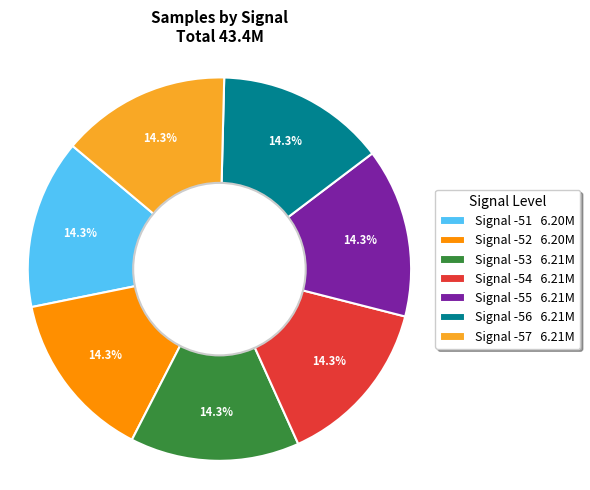

Is Signal -51 6.20M the majority of the pie?

No